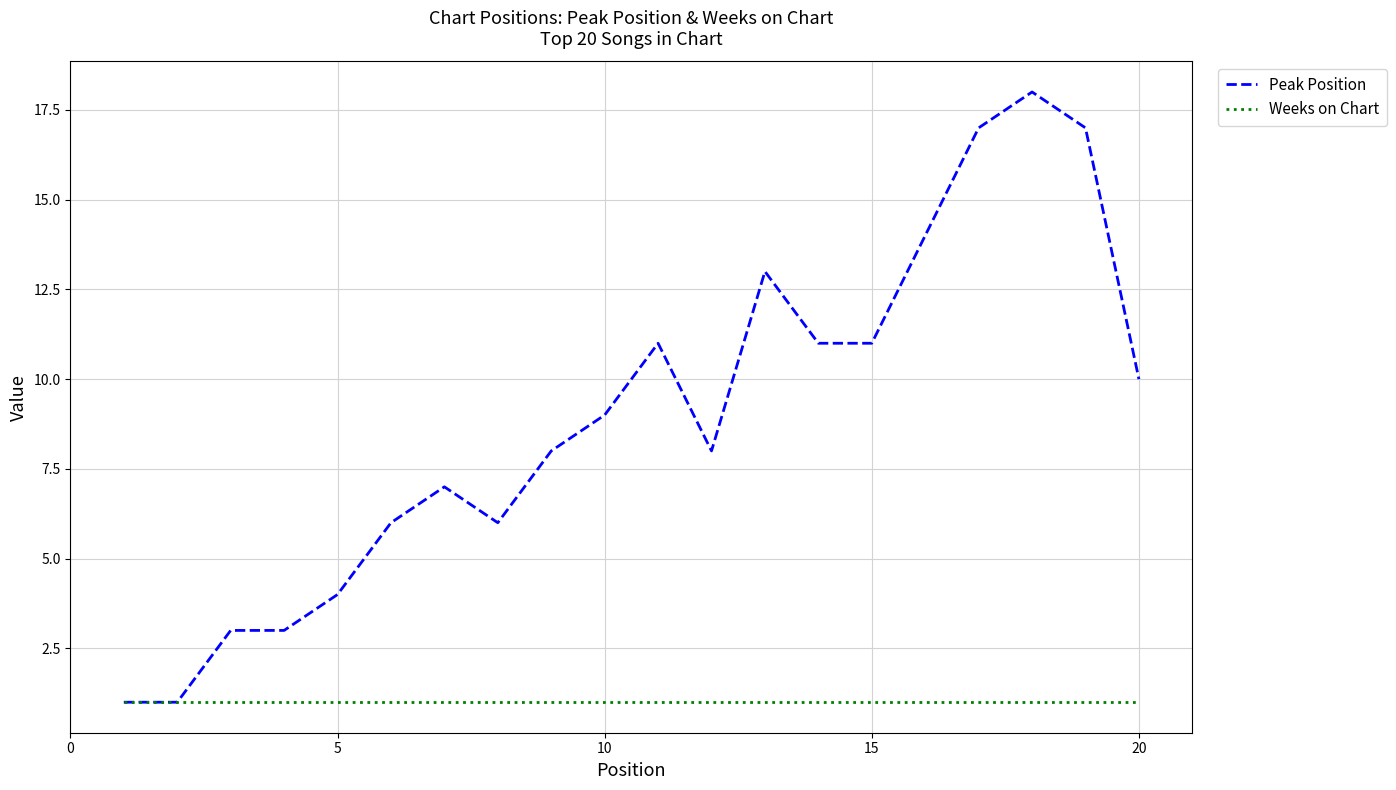

Which series has the largest range (max minus min)?

Peak Position